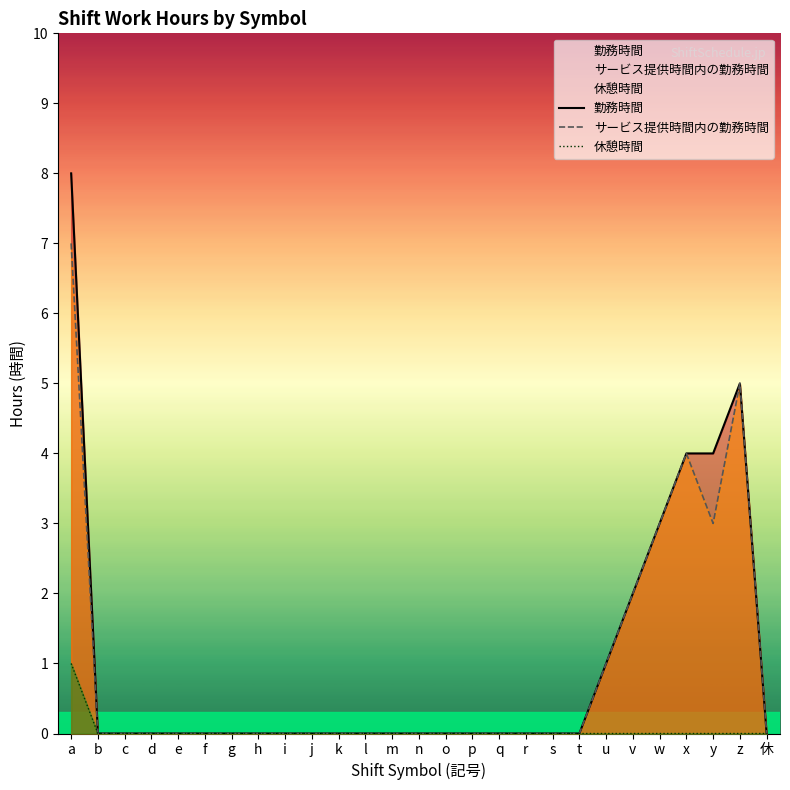

In サービス提供時間内の勤務時間, how many points are higher than both neighbors (excluding endpoints)?

2